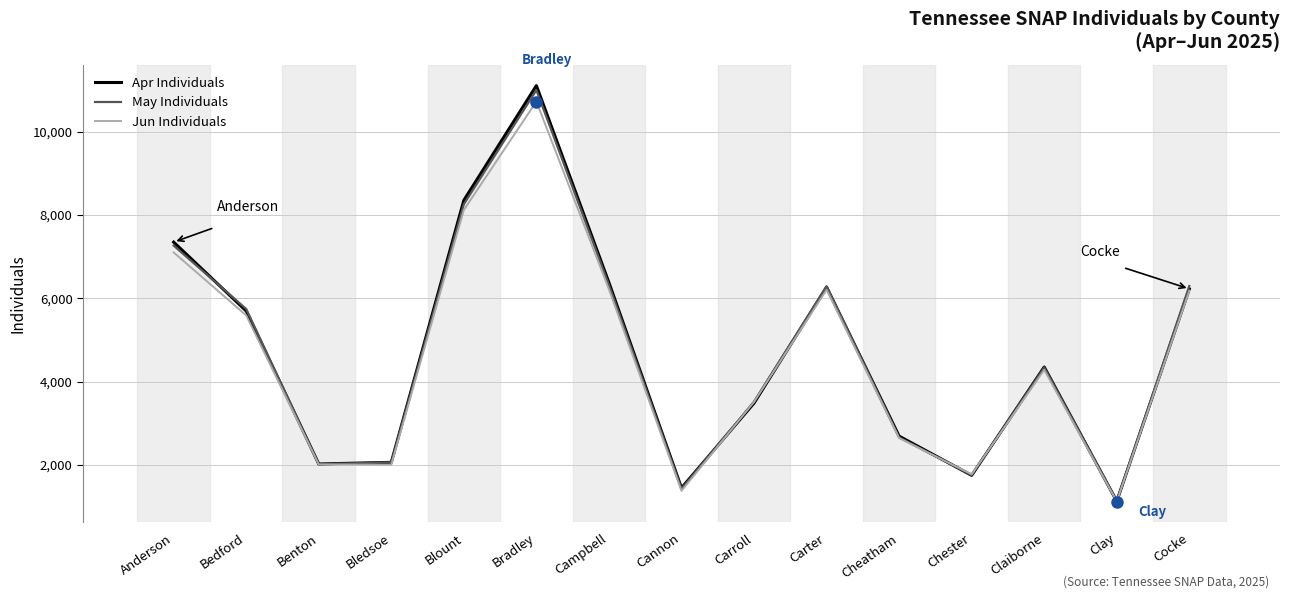

Is the value of Apr Individuals at Campbell greater than the value of Jun Individuals at Benton?

Yes